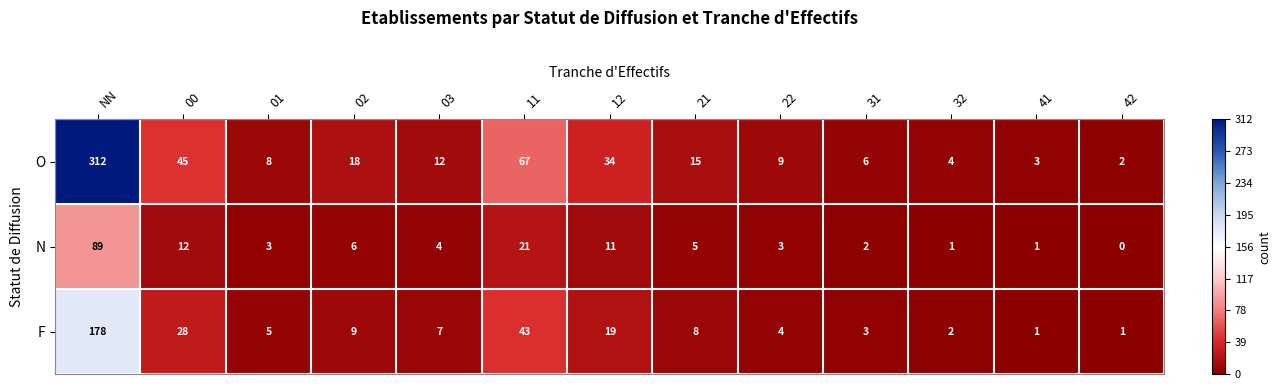

What is the total value across all series at 31?

11